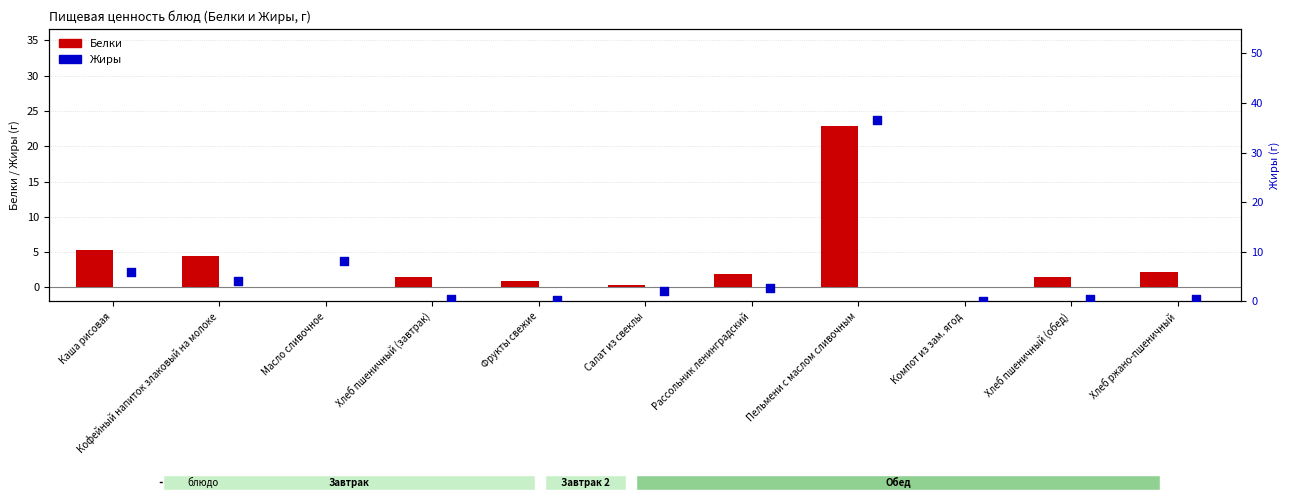

Which series has the largest total across all categories?

Жиры